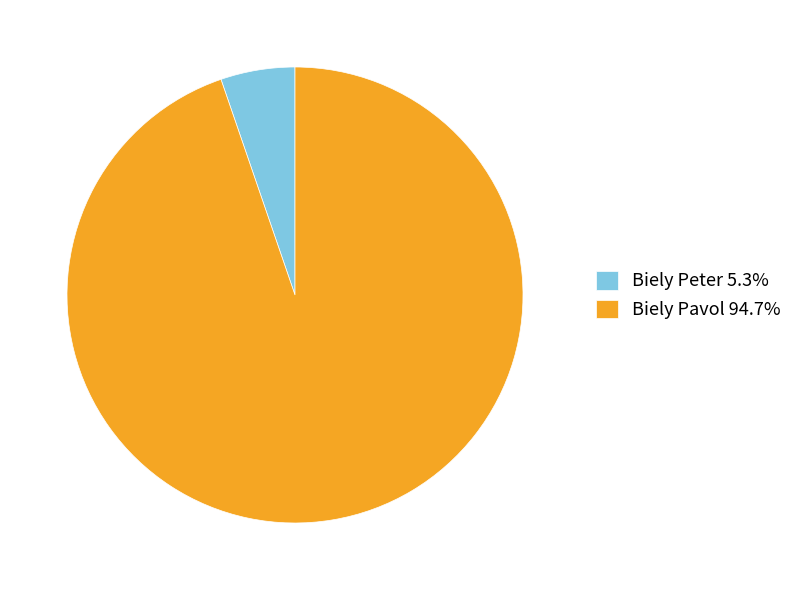

Which slice represents more than half of the pie?

Biely Pavol